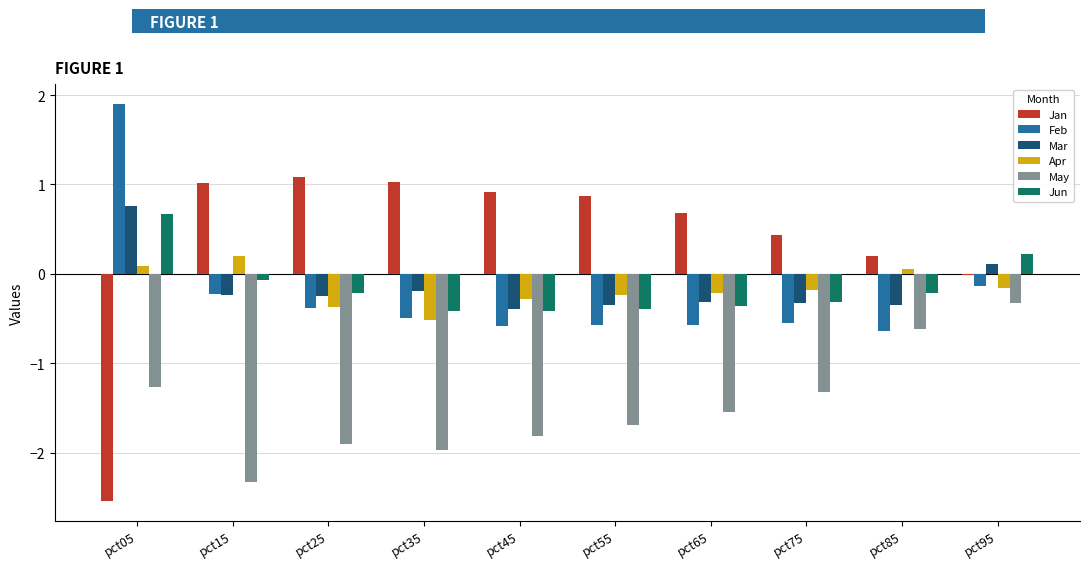

How many groups of bars are there?

10